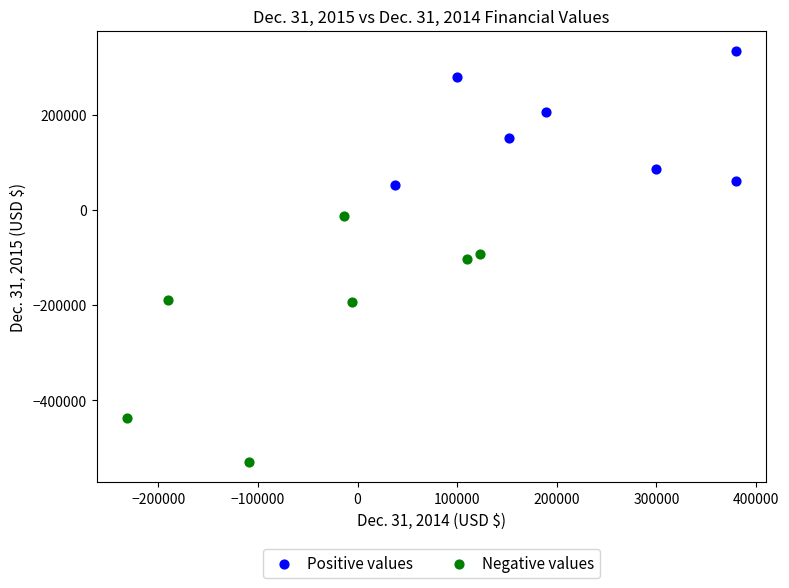

Which series reaches the minimum Y coordinate?

Negative values